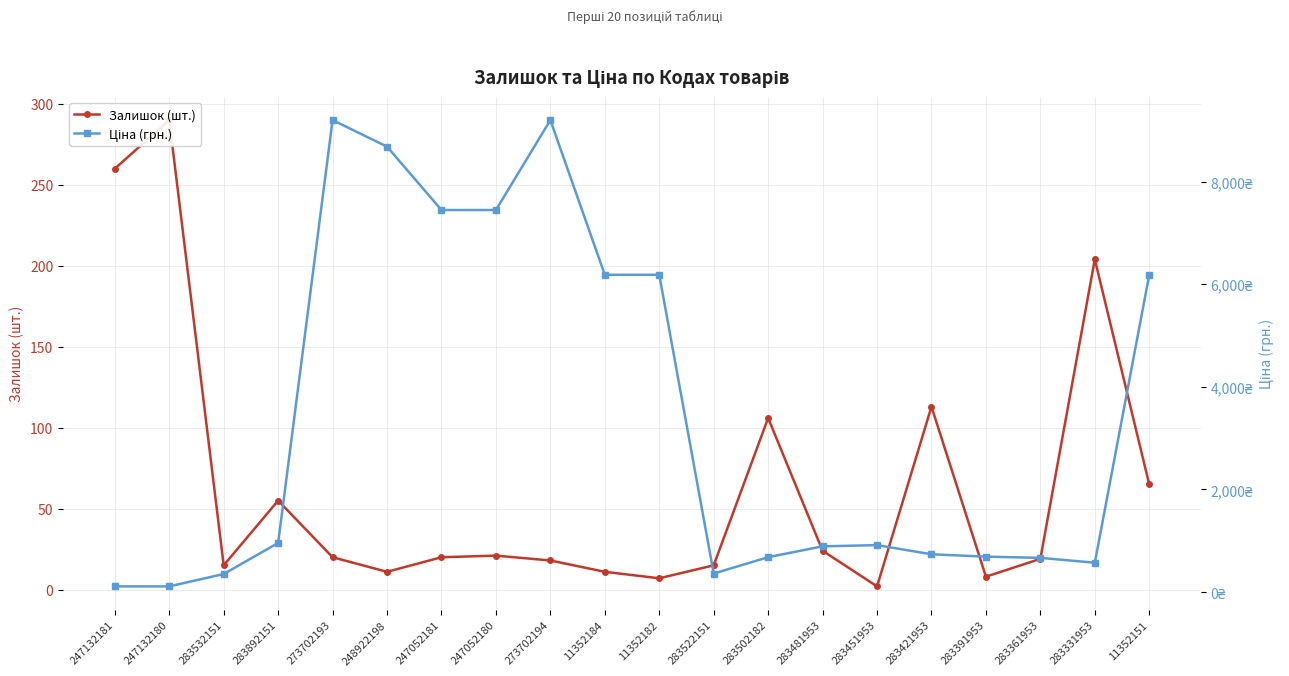

At which category does Ціна (грн.) reach its first local valley?

283522151